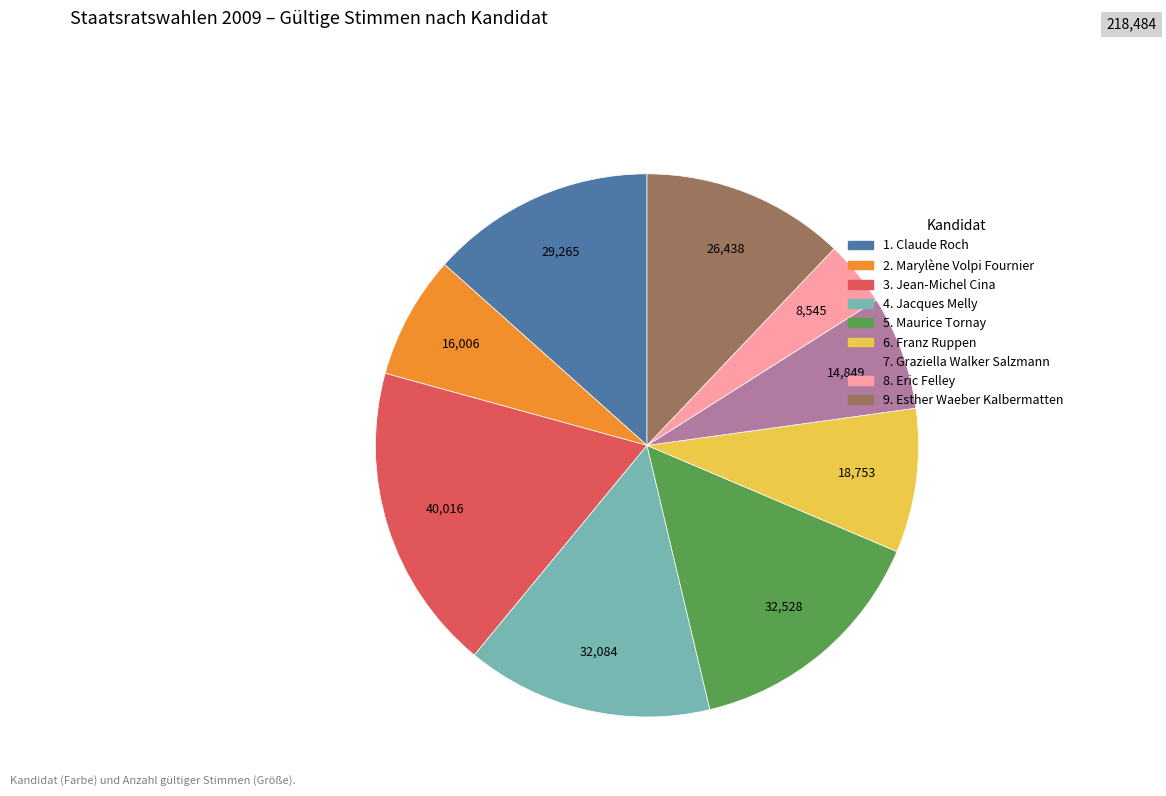

Does 5. Maurice Tornay account for over 50% of the chart?

No